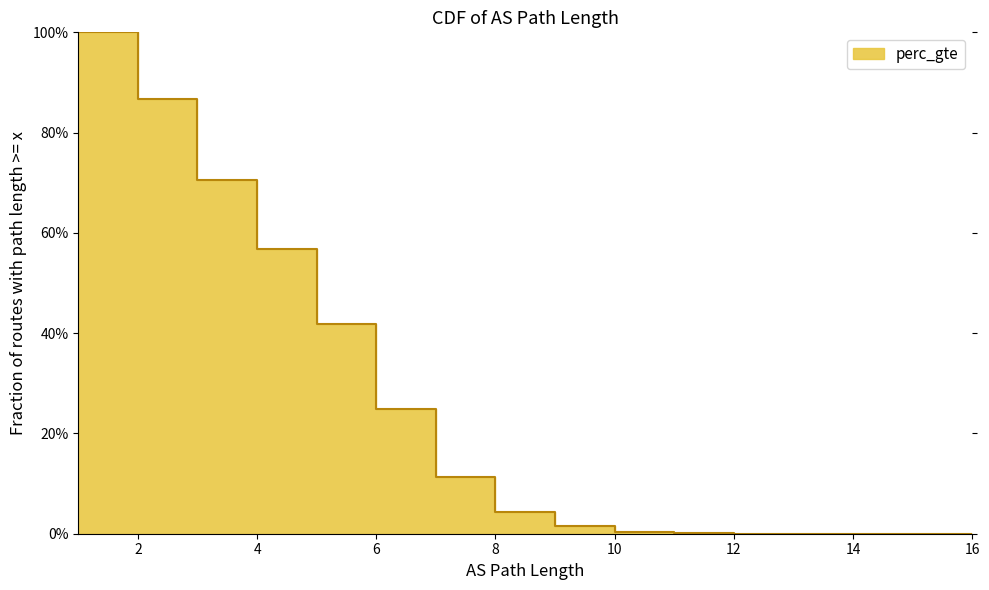

What is the change in value from 3 to 12?

-0.7